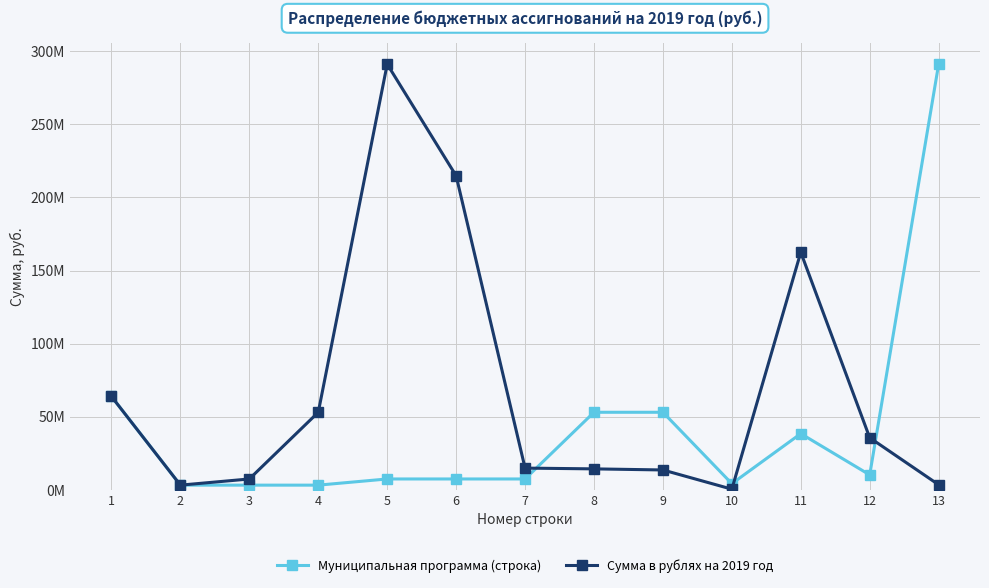

Which has a higher value, 9 or 7?

9